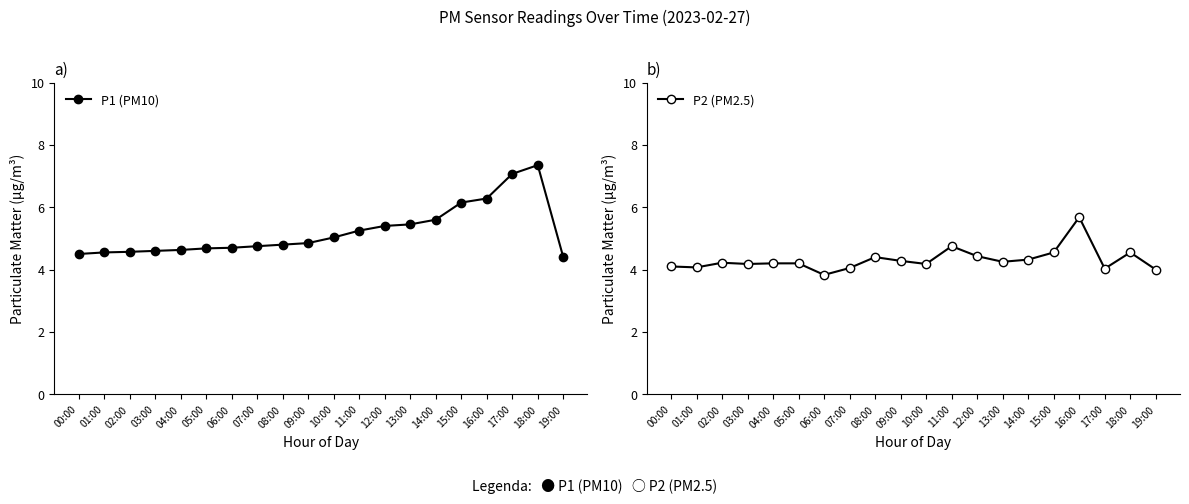

Rank the series by their maximum value, from highest to lowest.

P1 (PM10), P2 (PM2.5)